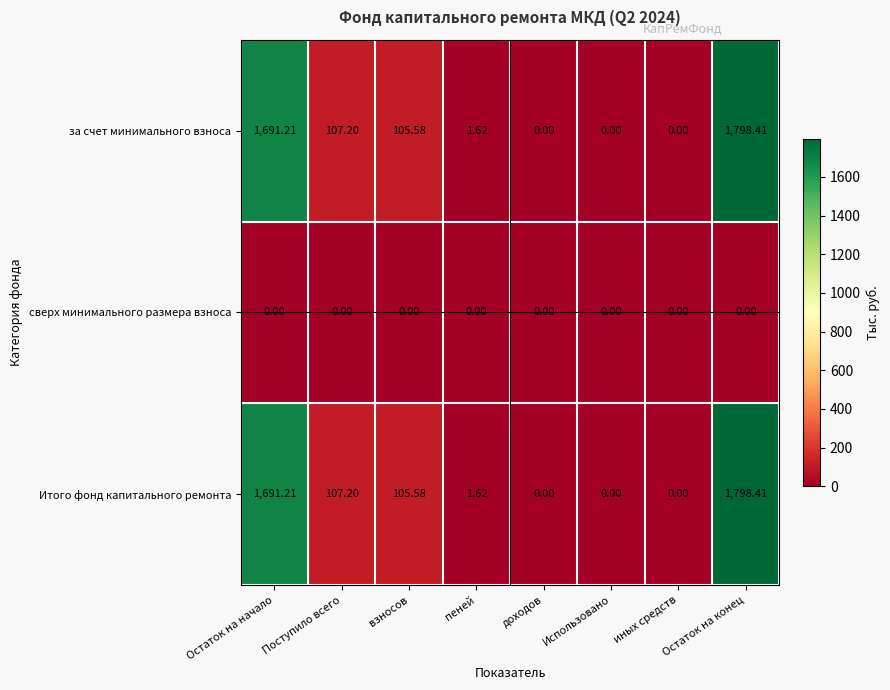

How many series are shown in this chart?

3